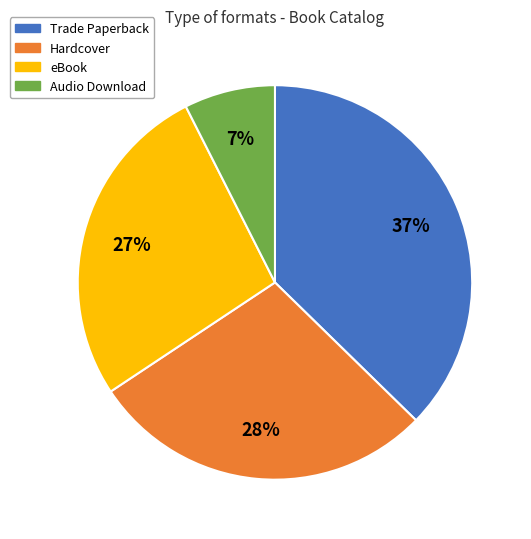

What is the smallest slice in the pie chart?

Audio Download